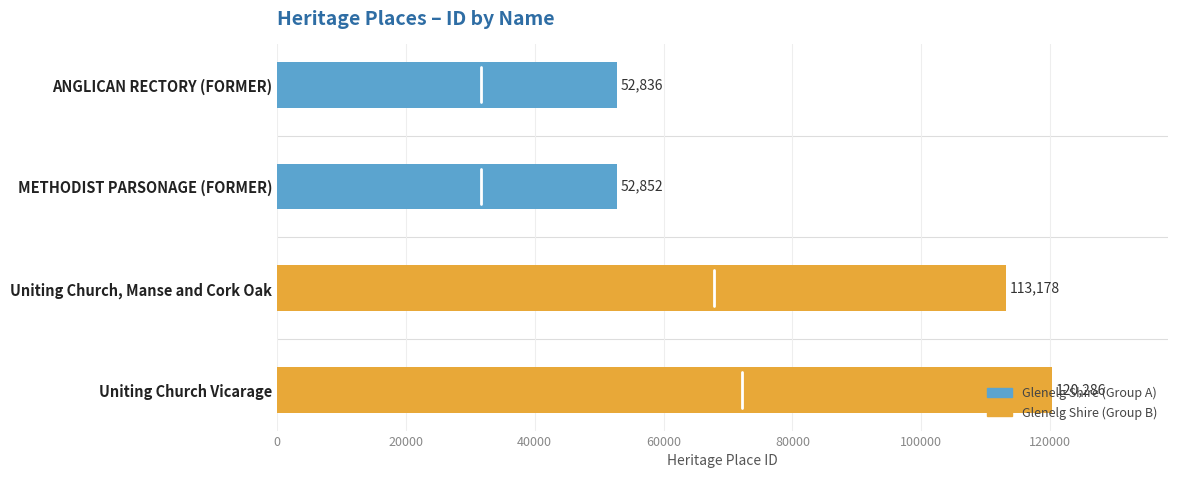

Read the value at METHODIST PARSONAGE (FORMER).

52852